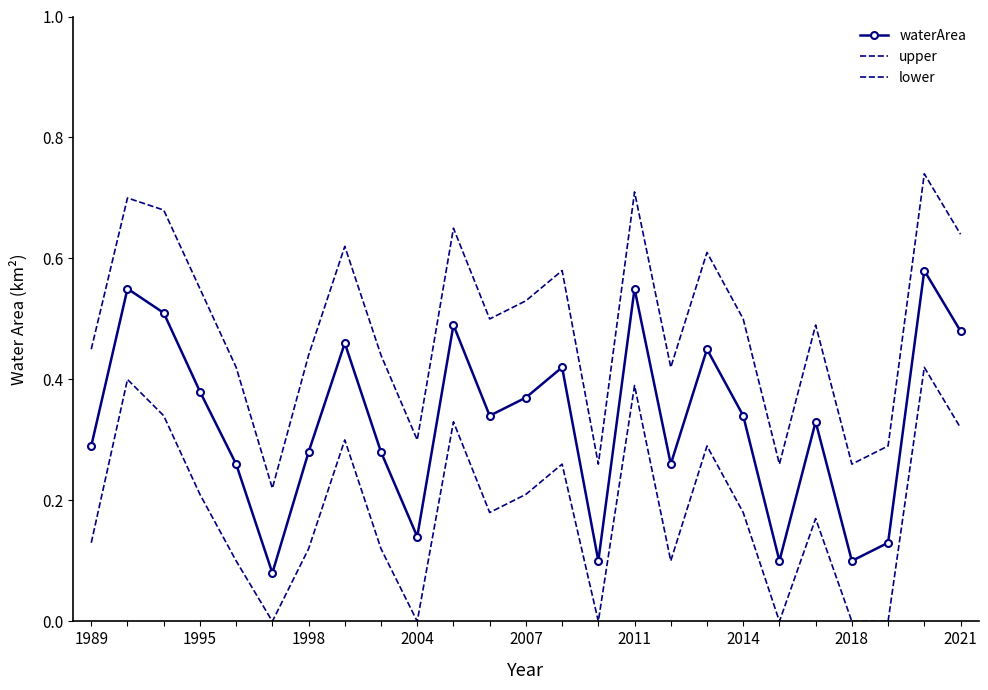

True or false: waterArea and upper intersect in this chart.

False